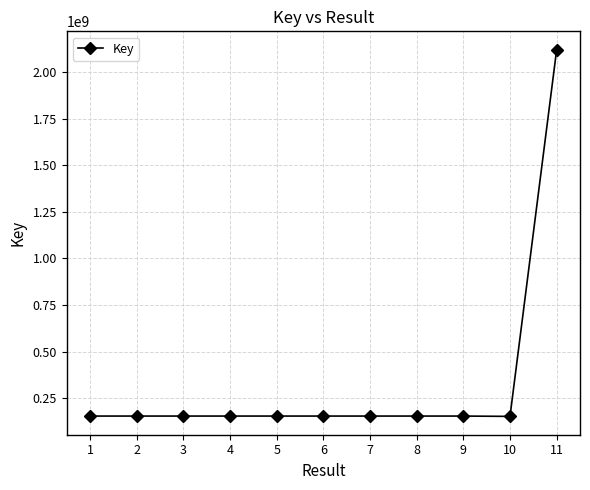

What is the ratio of the value at 4 to the value at 7?

1.0